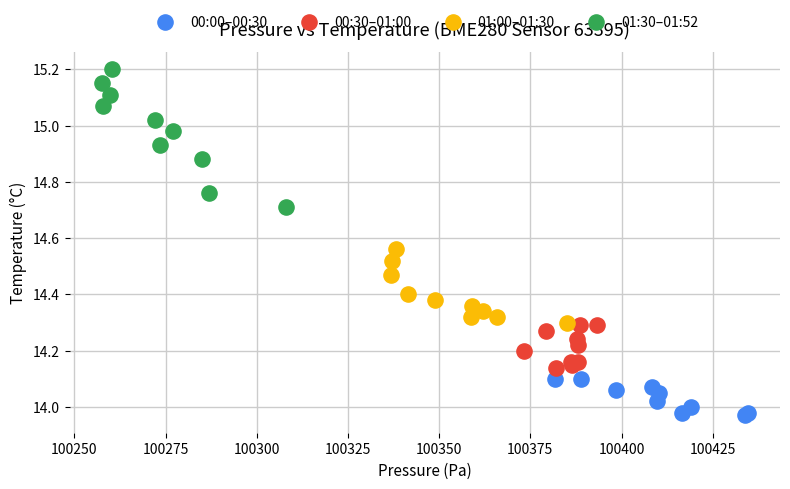

Which series reaches the minimum Y coordinate?

00:00–00:30